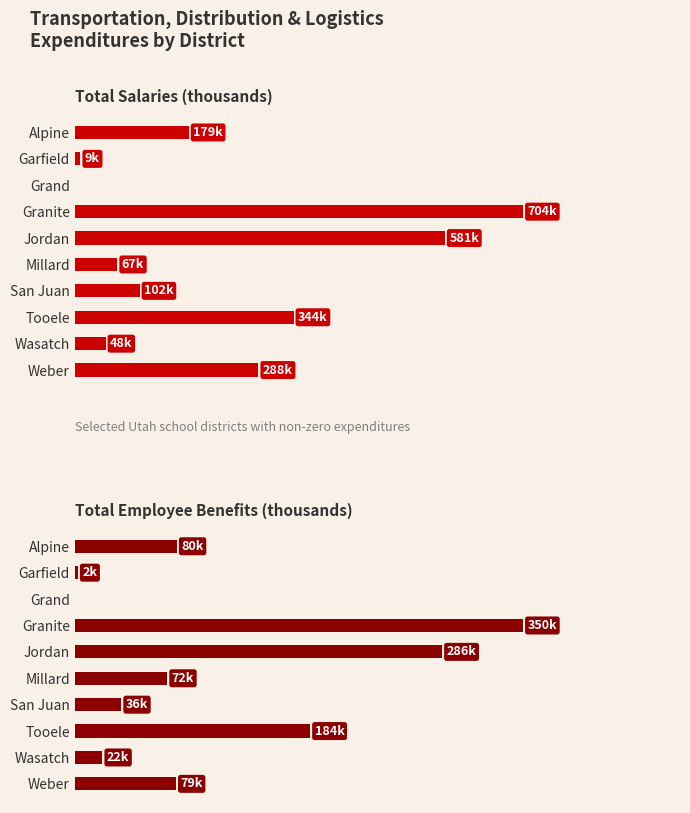

Is it true that Total Employee Benefits (thousands) equals 3.6 at Garfield?

False